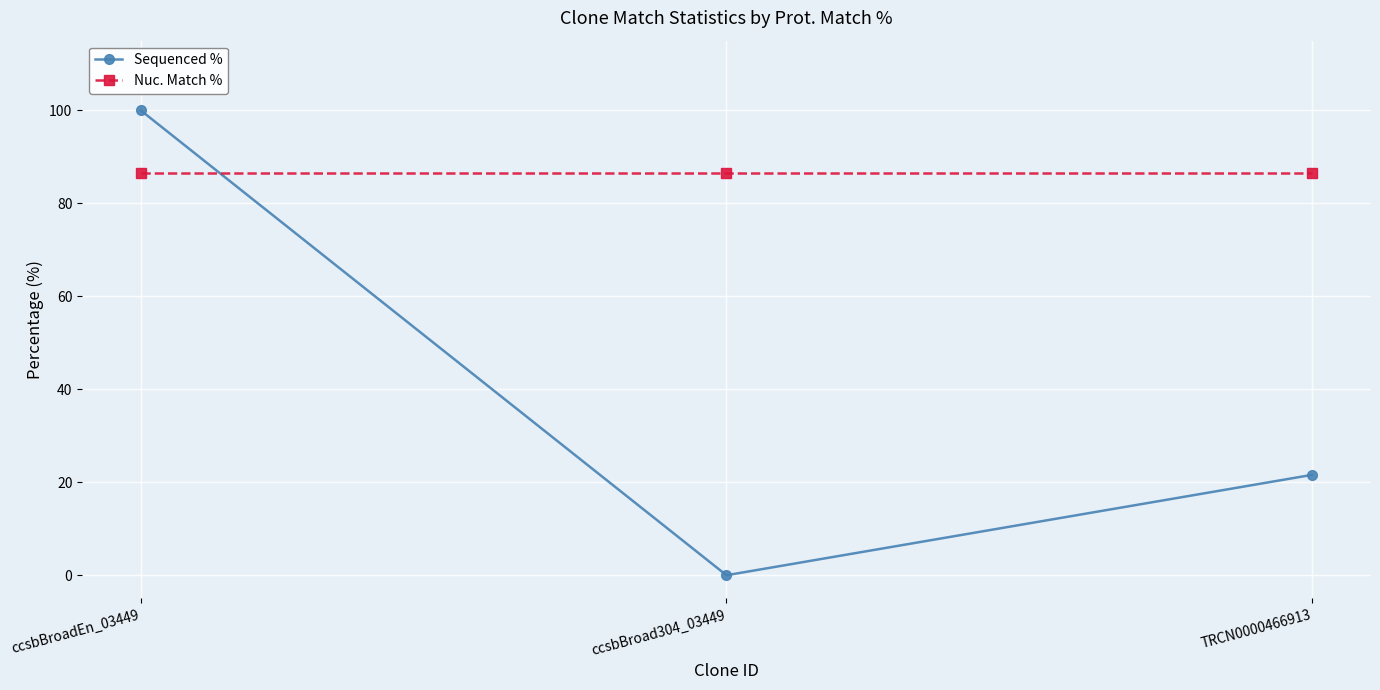

What is the label of the 3rd point from the left?

TRCN0000466913